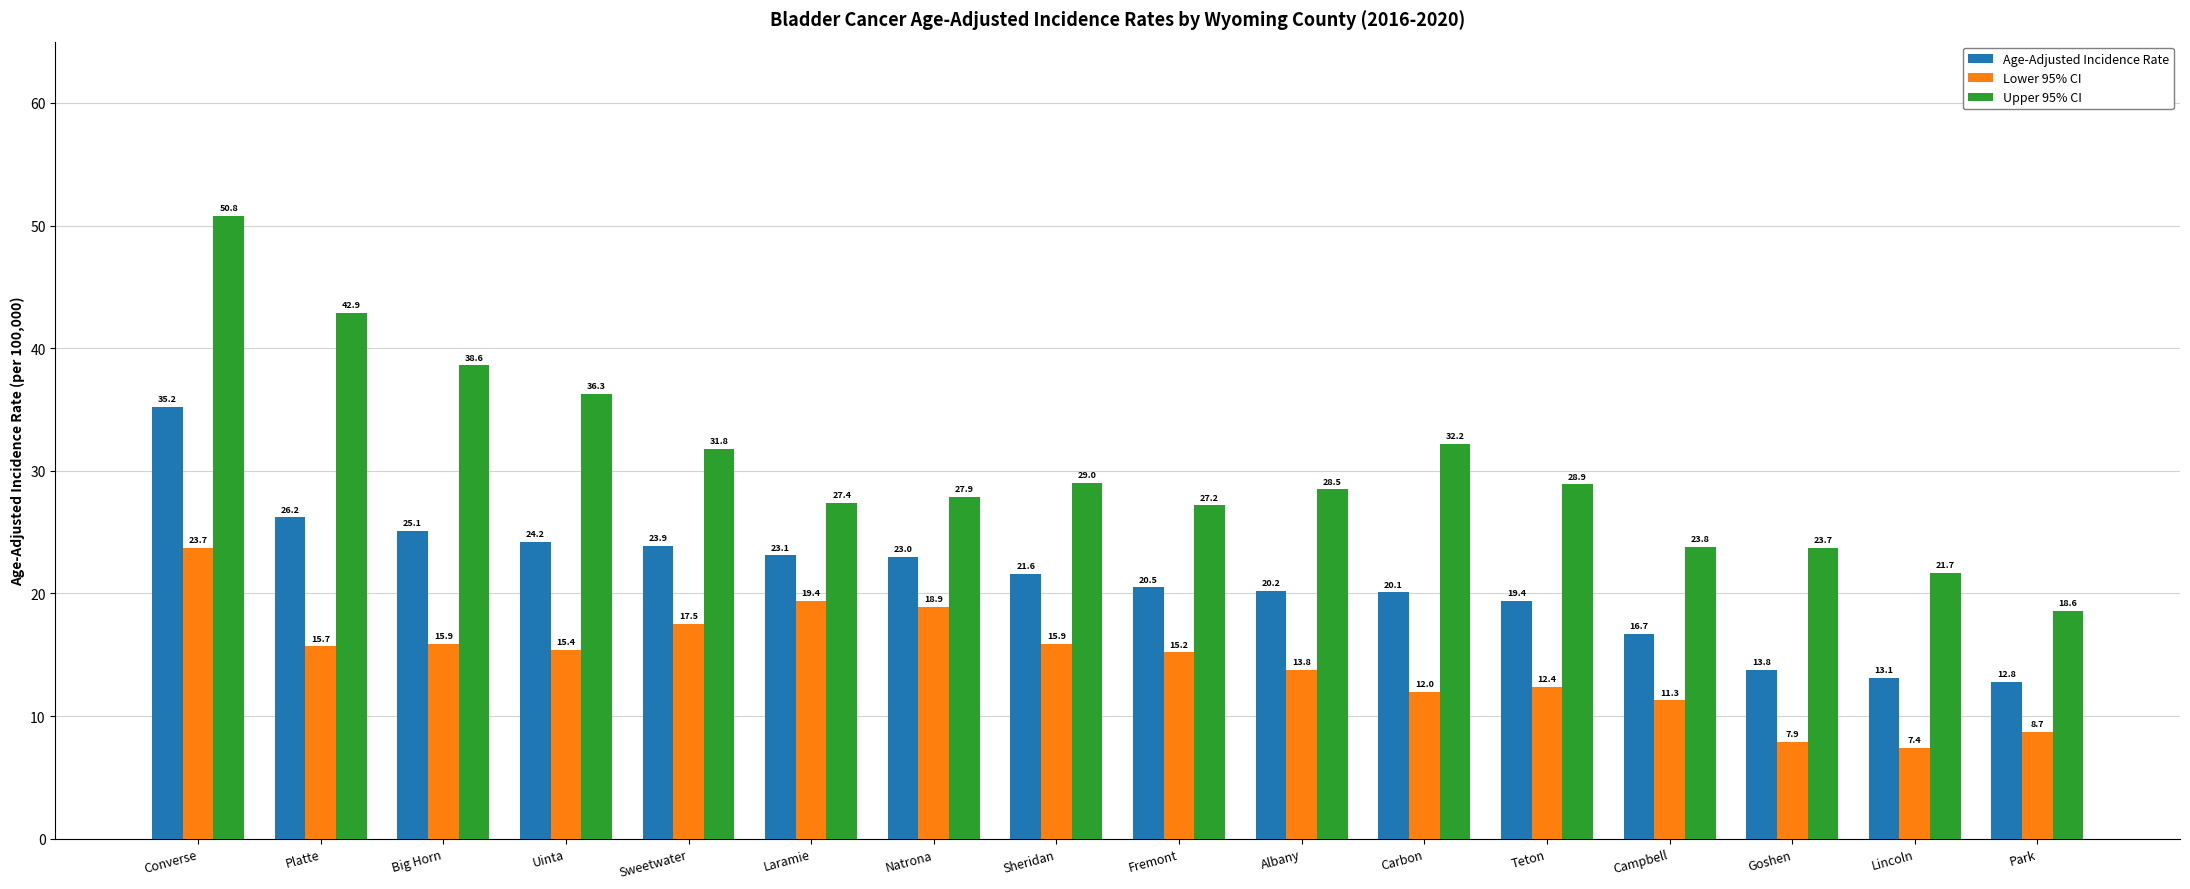

How many series are shown in this chart?

3